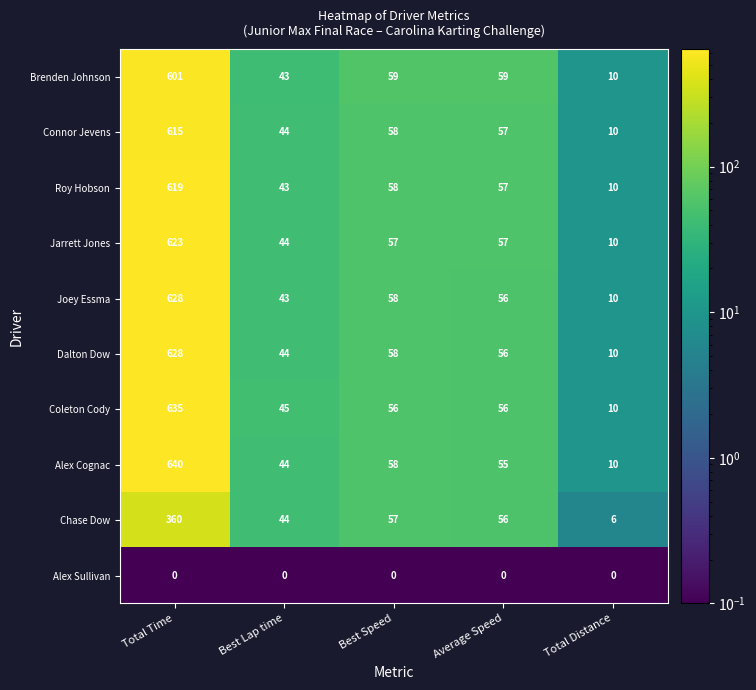

What is the difference between the maximum and minimum values in the Brenden Johnson series?

591